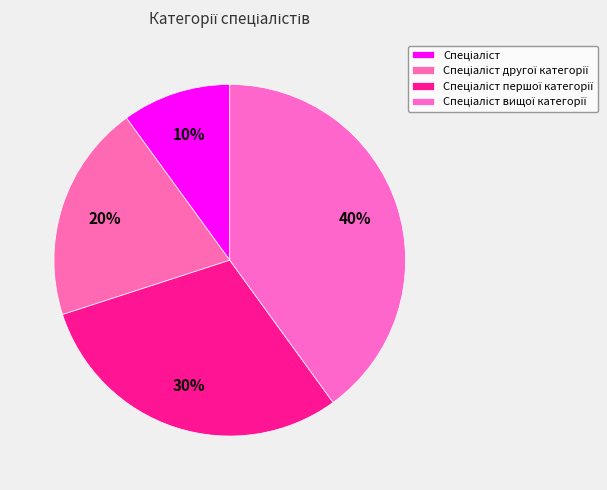

To the nearest percent, what percentage of the pie is Спеціаліст першої категорії?

30%